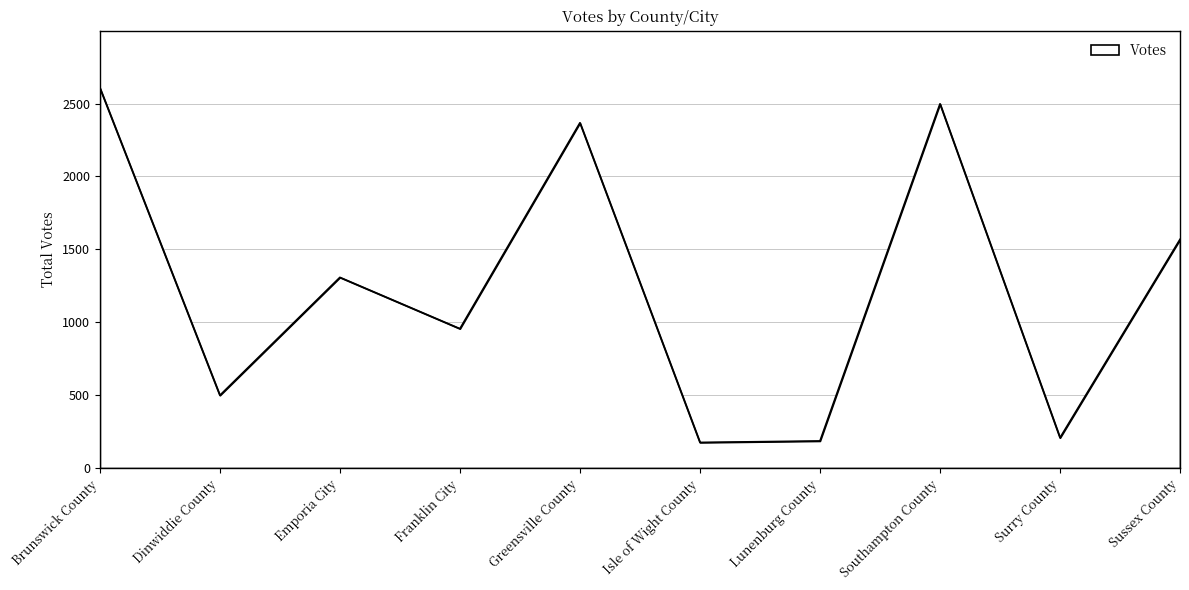

What is the difference between the maximum and minimum values?

2432